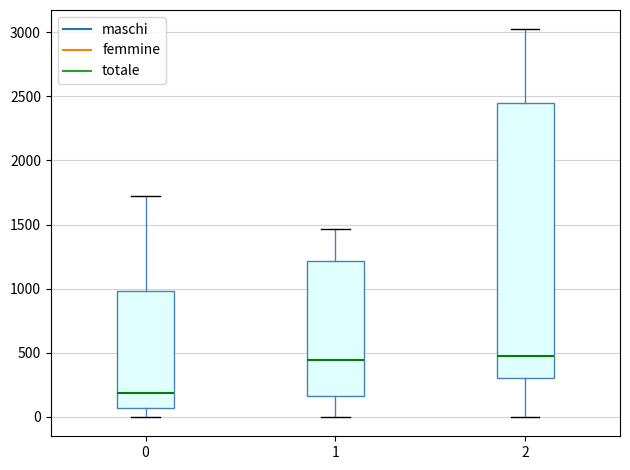

Which box is the tallest, from its lower edge to its upper edge?

2